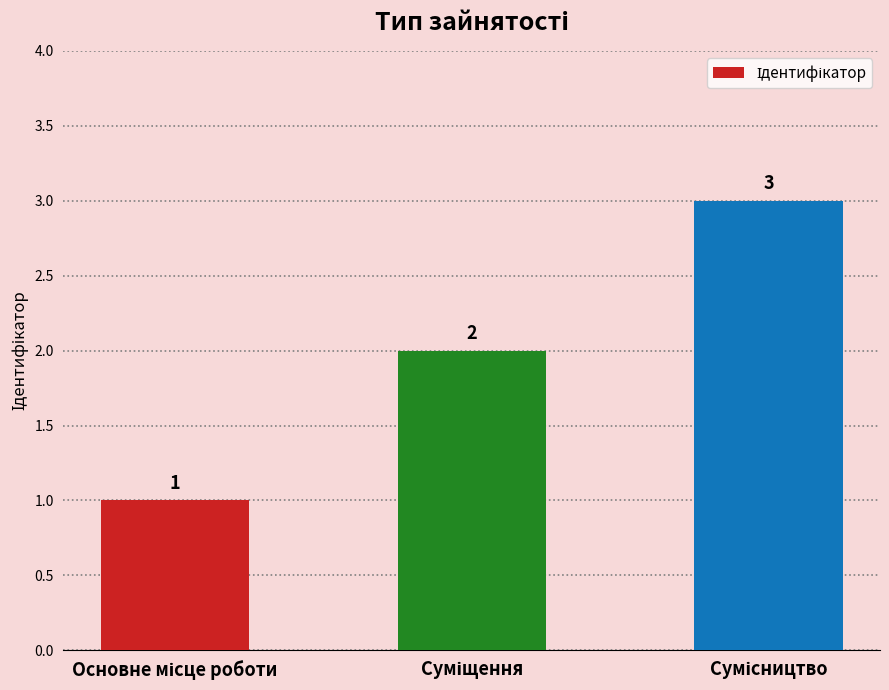

How many values are below 2?

1